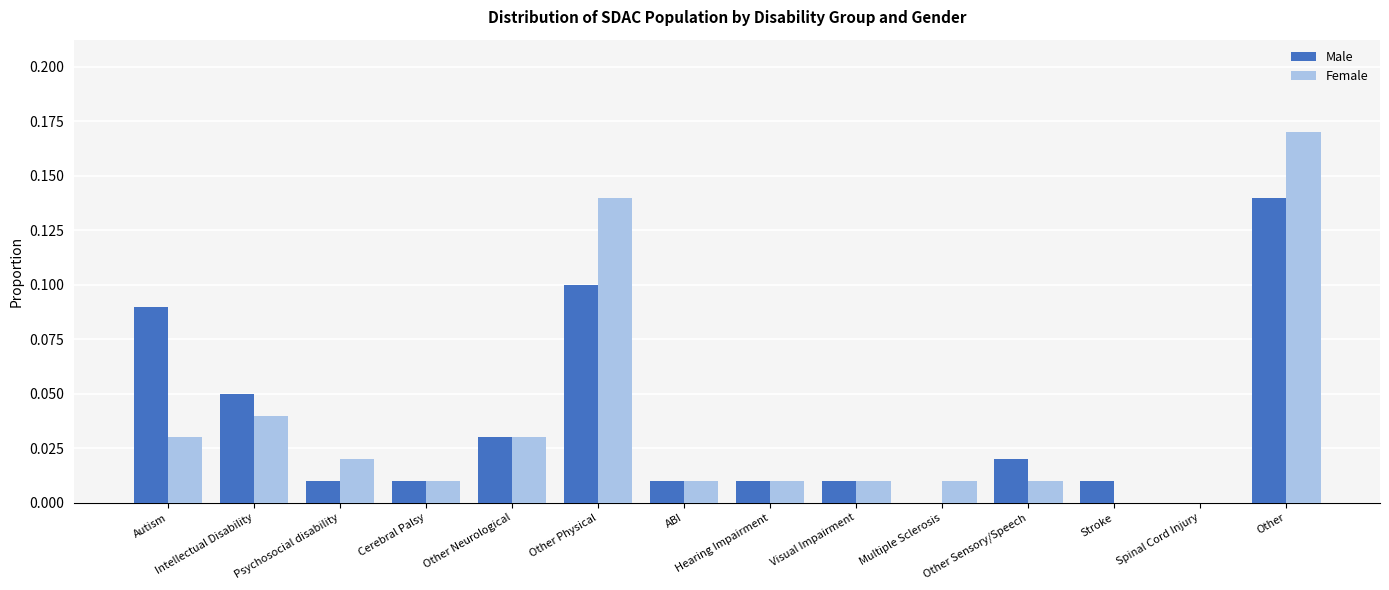

What is the sum of all Male values?

0.5